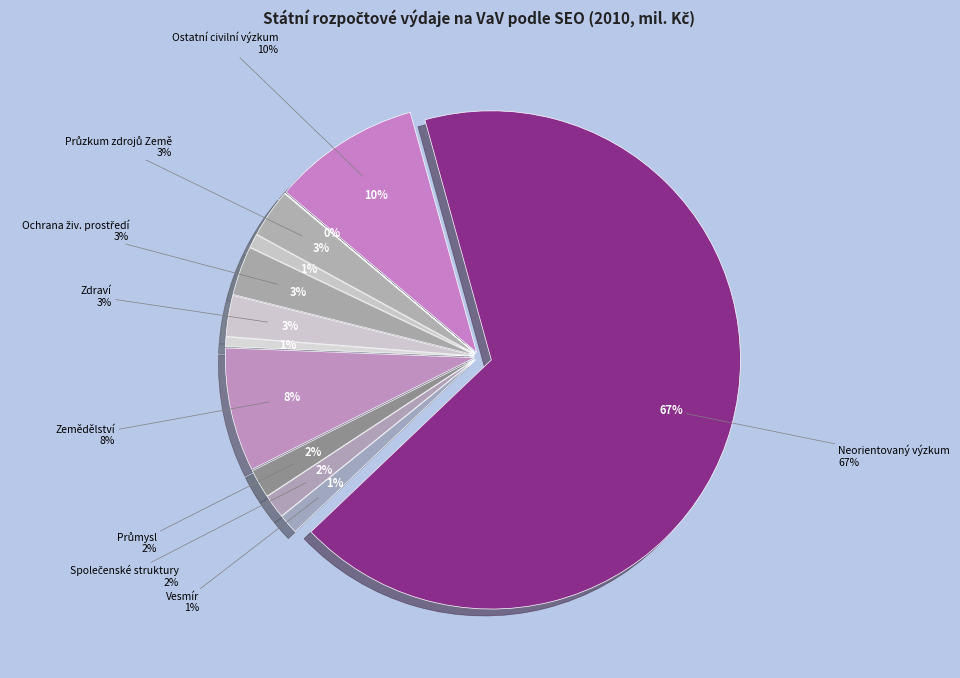

To the nearest percent, what percentage of the pie is Ostatní civilní výzkum?

10%